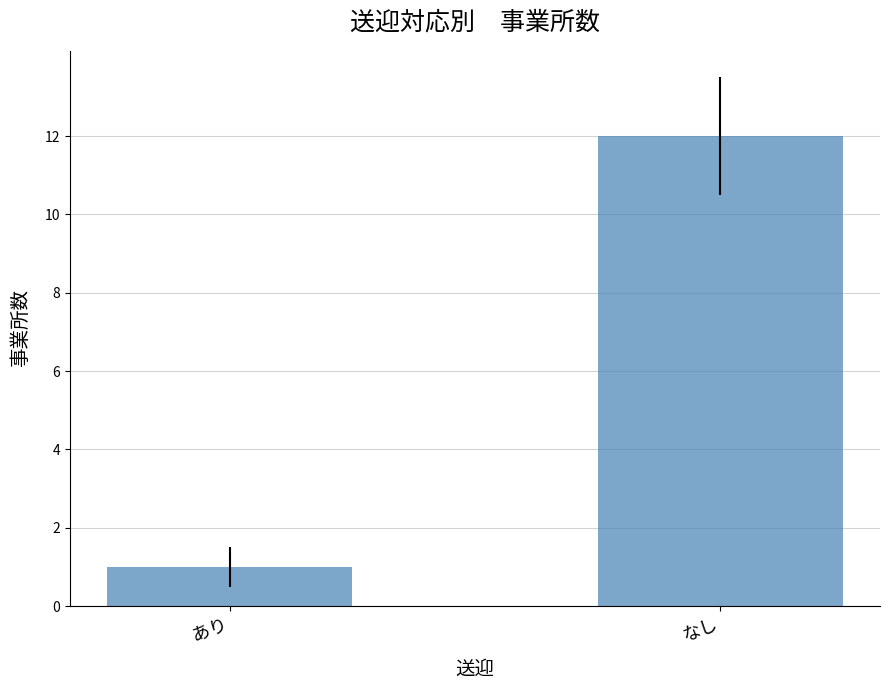

Approximately how many times larger is the value at なし compared to あり?

12.0